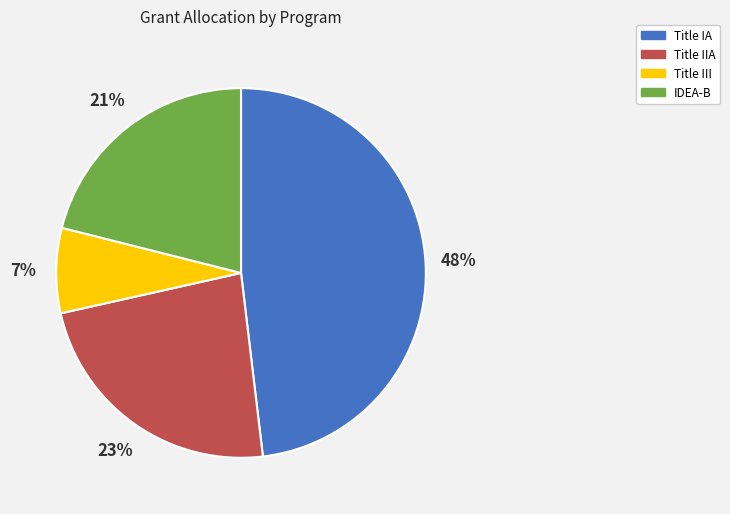

Between Title IIA and IDEA-B, which is larger?

Title IIA